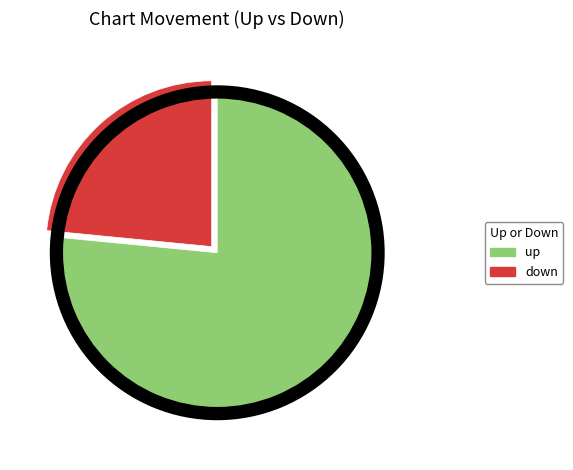

How many segments does this pie chart have?

2